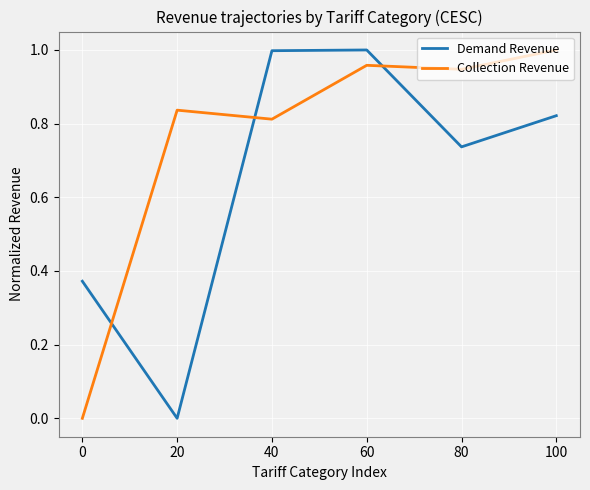

Is the value of Demand Revenue at 80 greater than the value of Collection Revenue at 80?

No